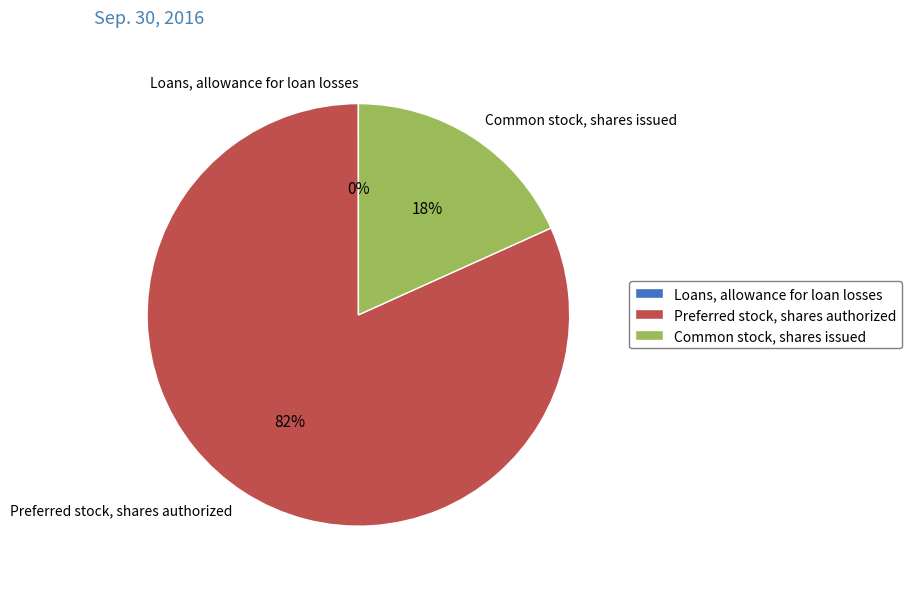

Is it true that Common stock, shares issued is 10% of the pie?

False